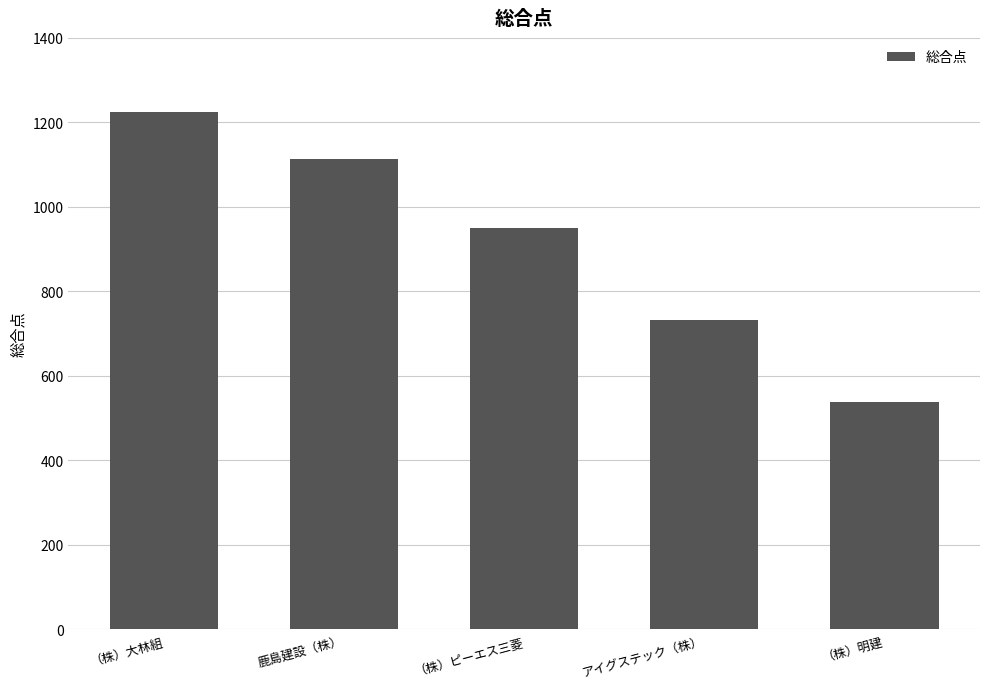

Is it true that the value at （株）大林組 is 1615?

False